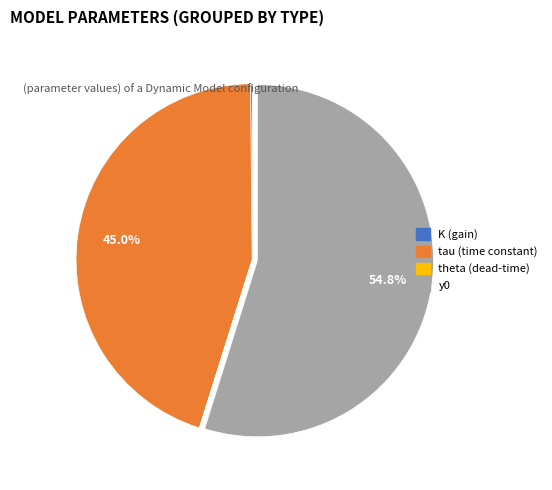

Is the sum of tau (time constant) and y0 greater than half?

Yes